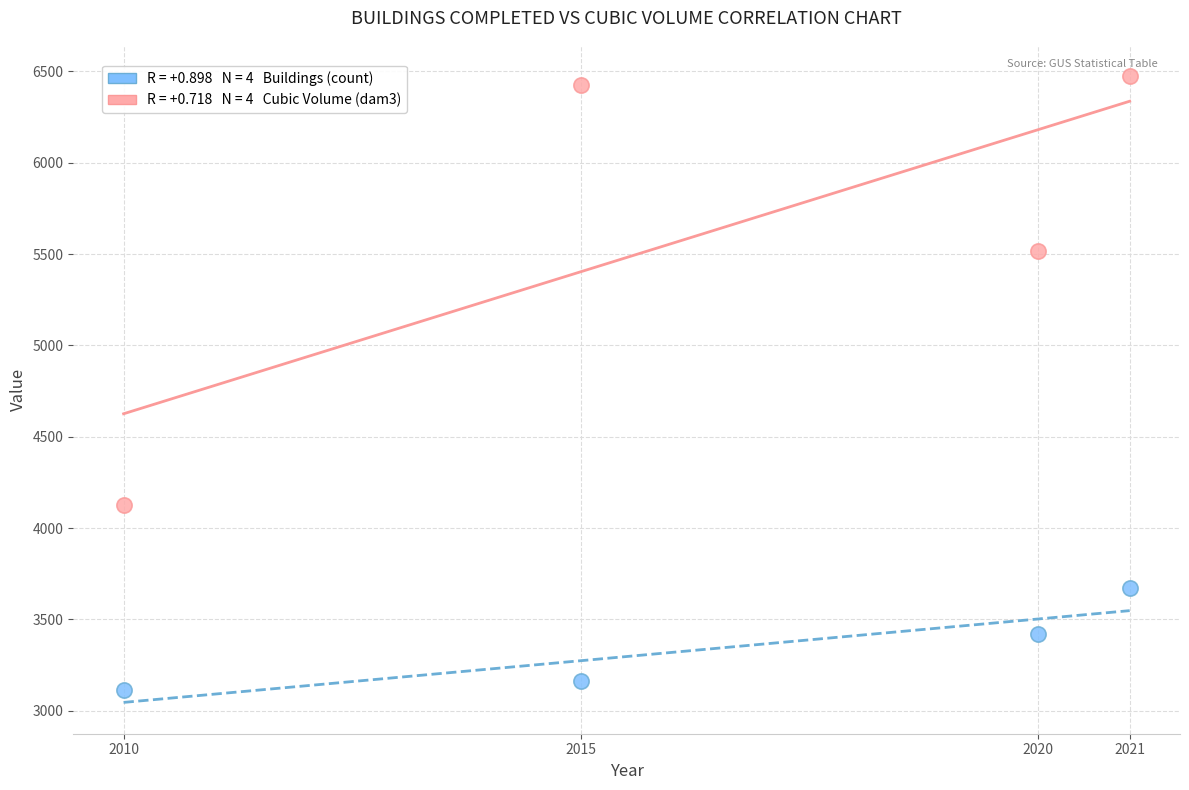

Across all data points, what is the average Y value?

4489.7